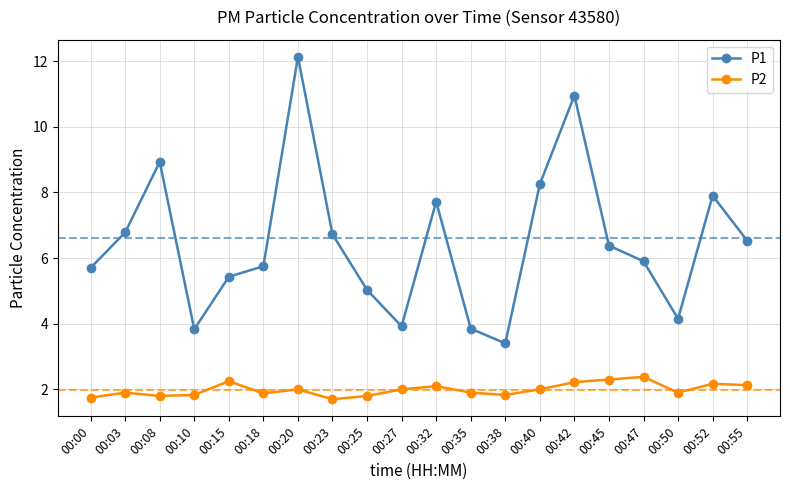

What is the lowest value of the P1 series?

3.4